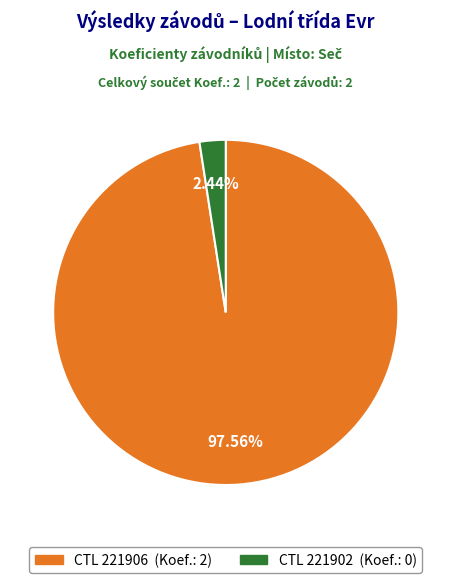

Is there any slice that represents more than half of the pie?

Yes